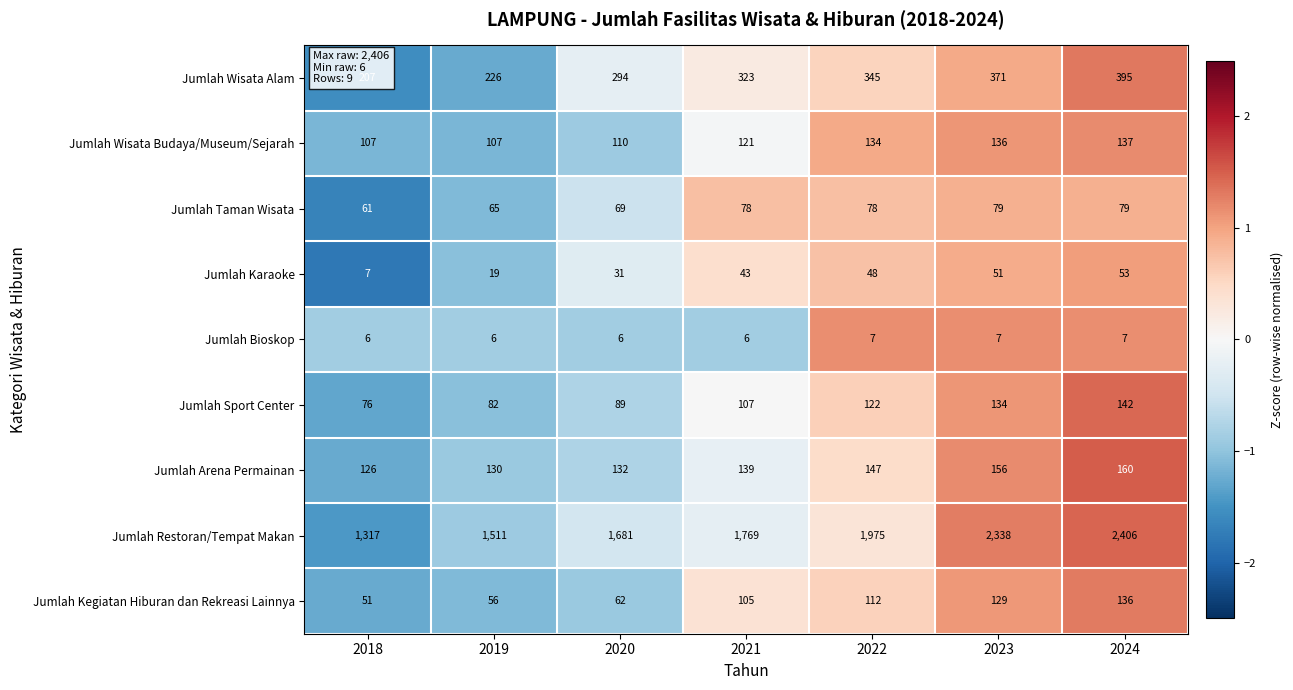

Is the value of Jumlah Bioskop at 2021 greater than the value of Jumlah Restoran/Tempat Makan at 2020?

No